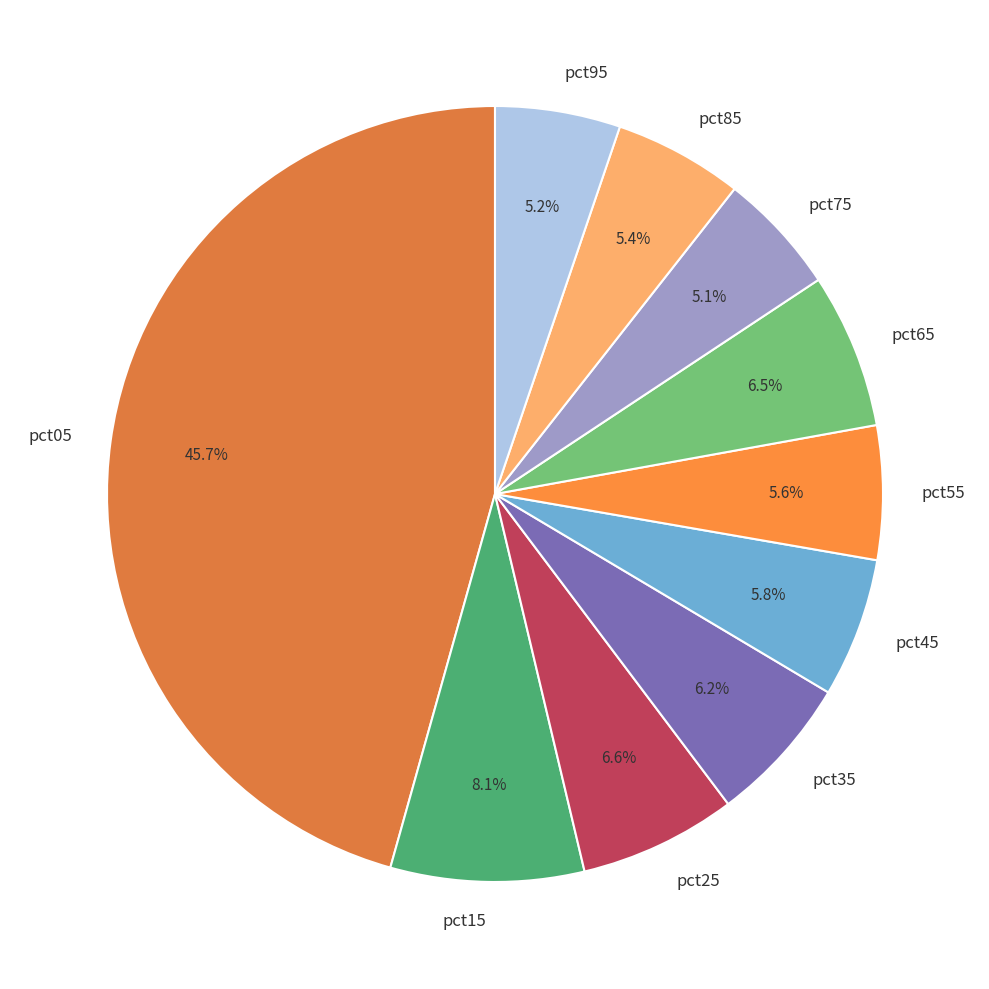

Which has a higher value, pct35 or pct85?

pct35